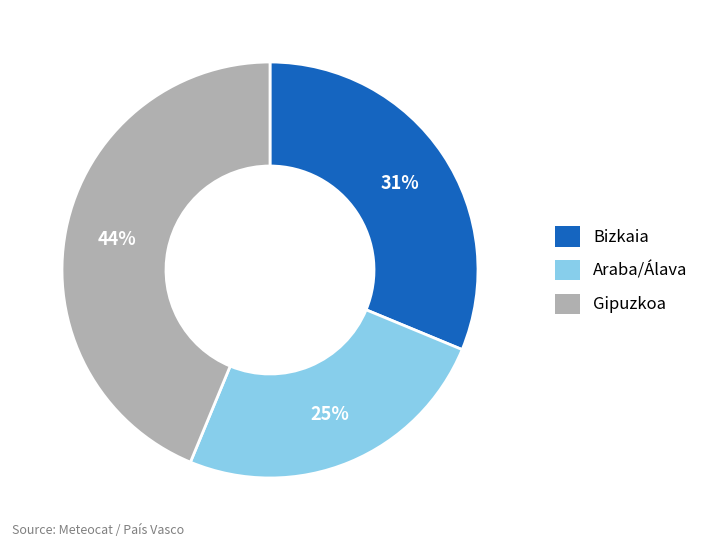

To the nearest percent, what portion does Bizkaia represent?

31%